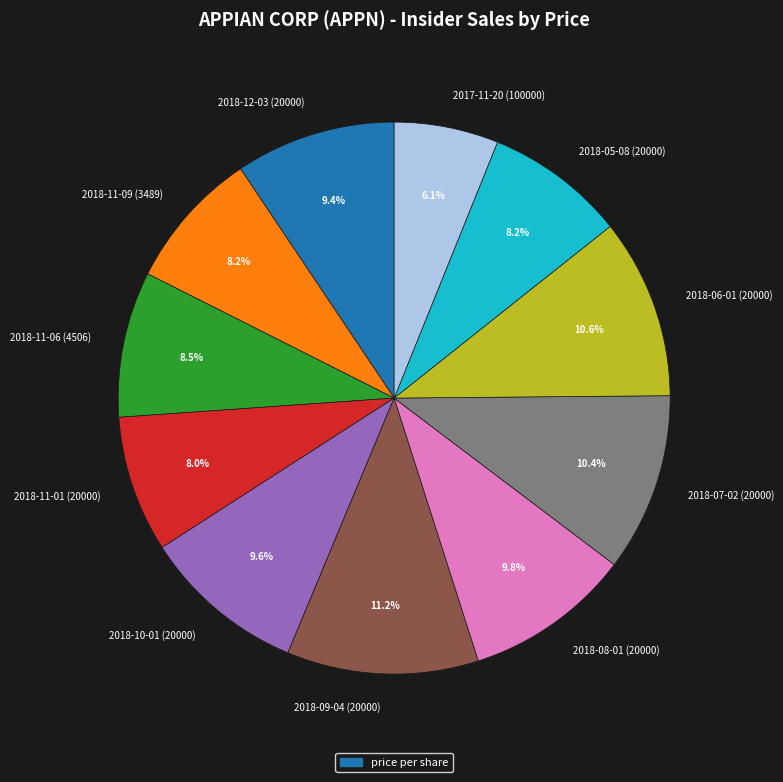

Is the sum of 2018-08-01 (20000) and 2018-10-01 (20000) greater than half?

No